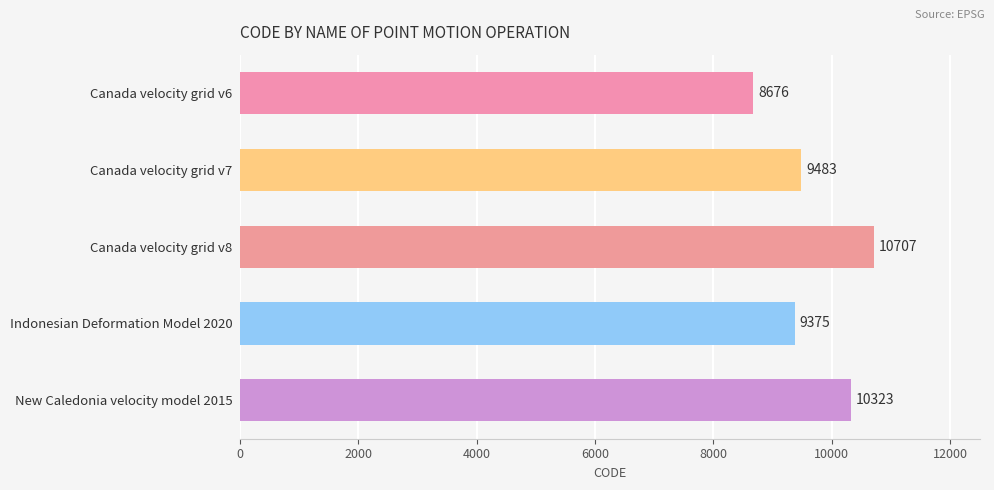

Reading top to bottom, list all the values displayed in this chart.

Canada velocity grid v6=8676	Canada velocity grid v7=9483	Canada velocity grid v8=10707	Indonesian Deformation Model 2020=9375	New Caledonia velocity model 2015=10323